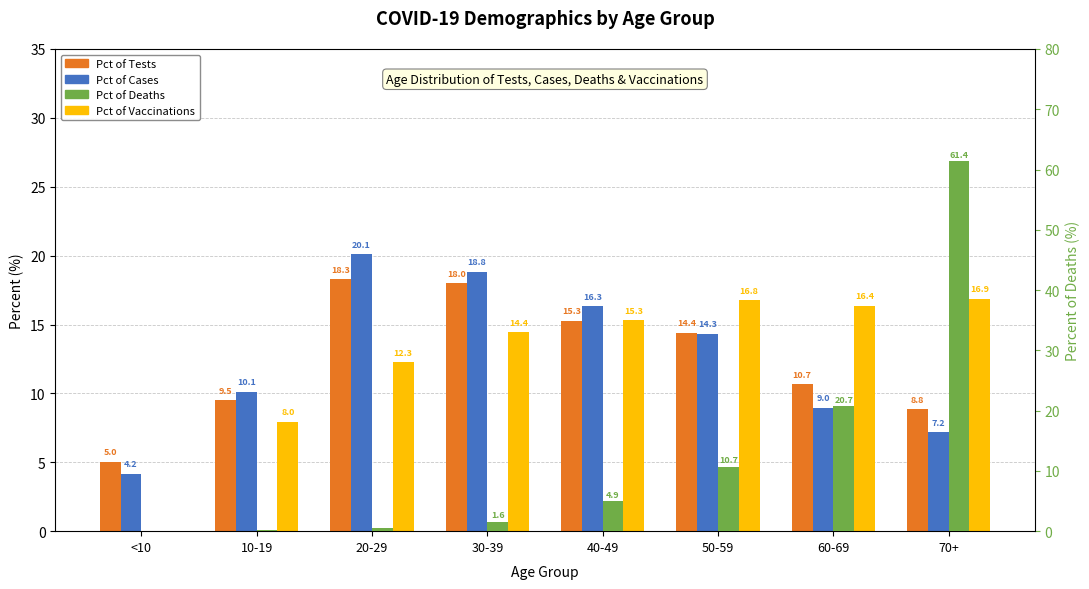

The value of Pct of Vaccinations at 30-39 is 9.2. True or false?

False